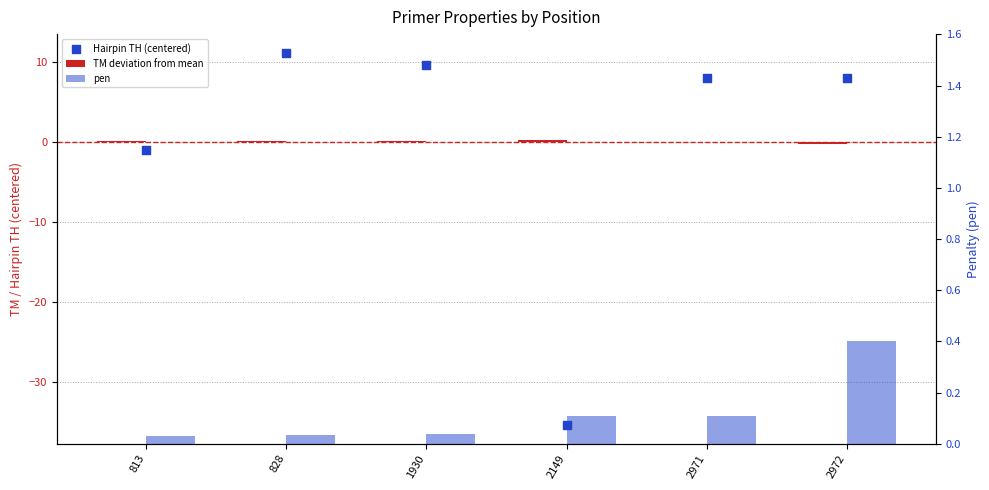

Which series has the largest total across all categories?

pen